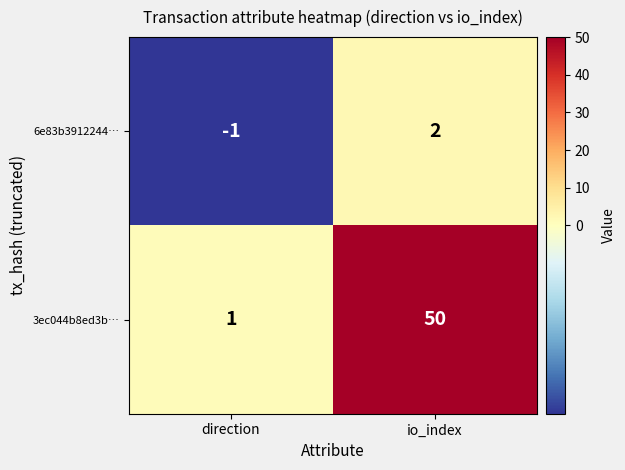

What is the sum of the 3ec044b8ed3b… values at io_index and direction?

51